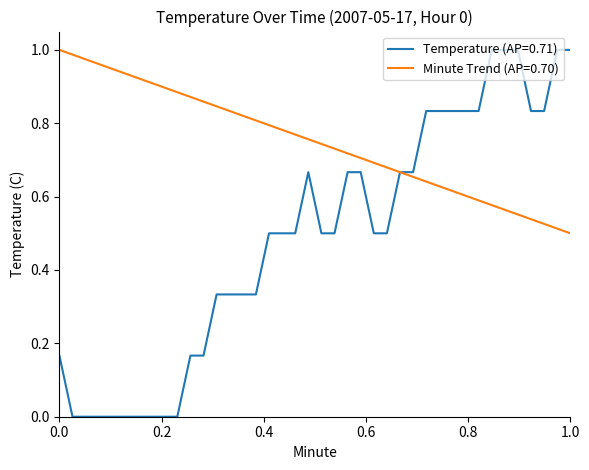

Which series has the largest range (max minus min)?

Temperature (AP=0.71)